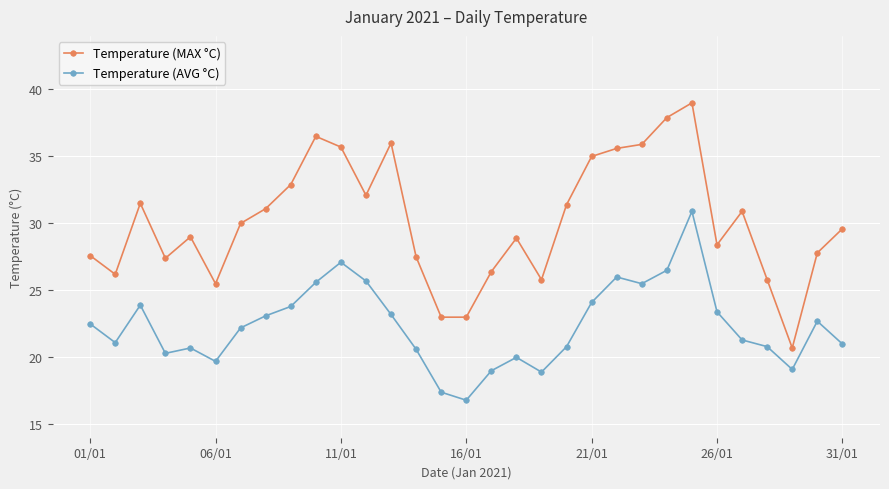

Count the number of data series in this chart.

2